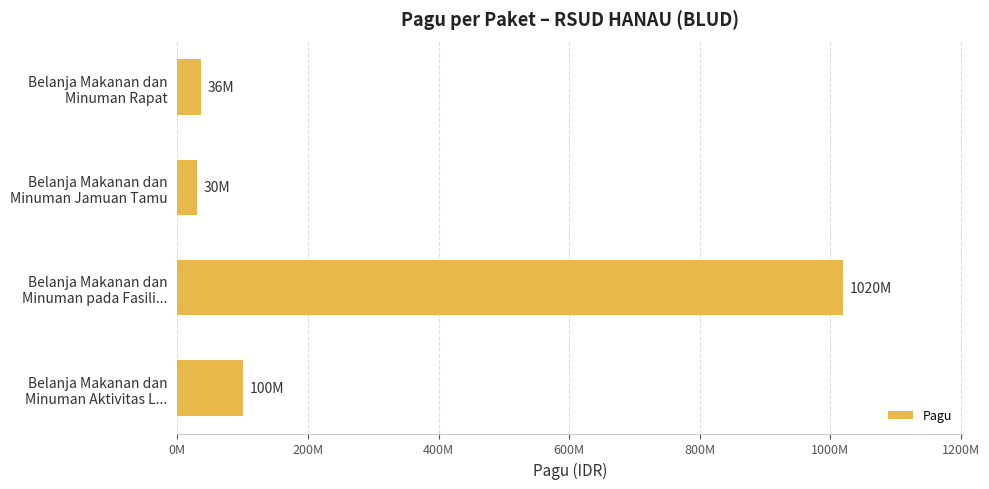

Which category has the highest value across all series?

Belanja Makanan dan
Minuman pada Fasili...